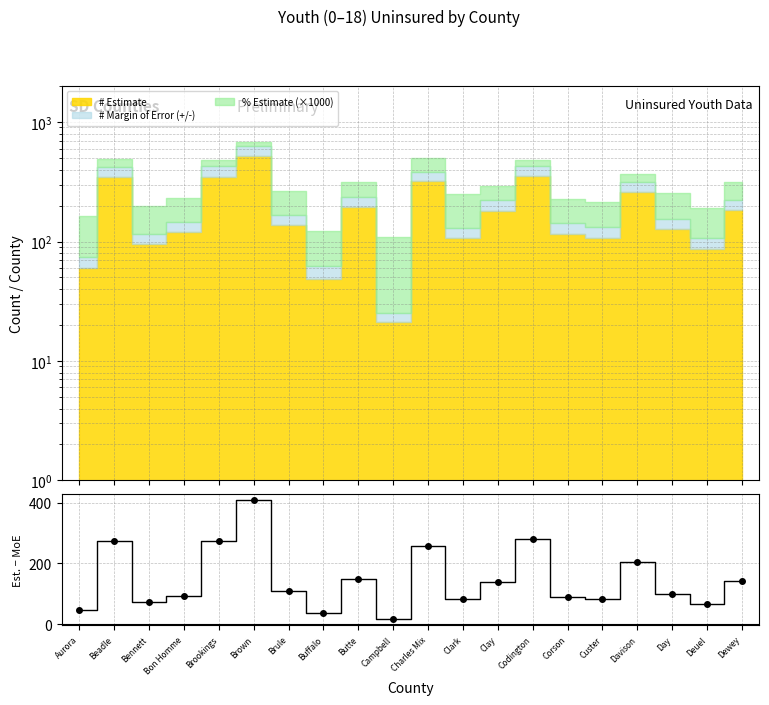

How many lines are shown in the chart?

1